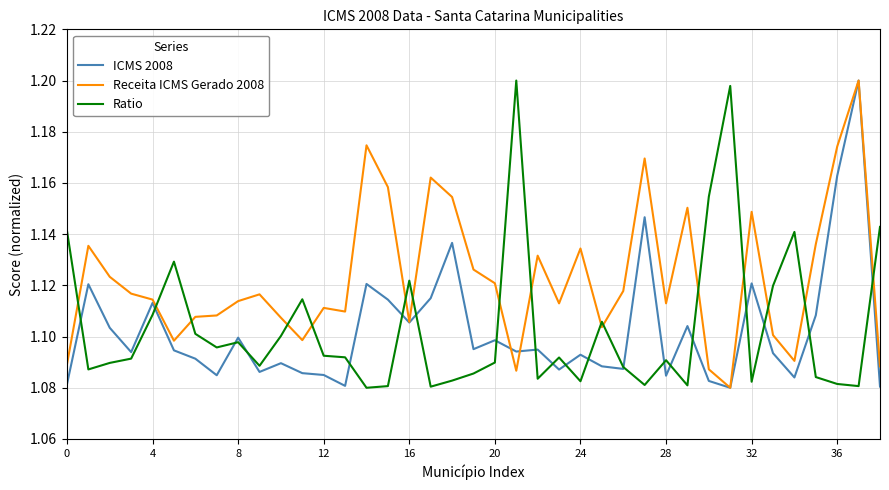

Which series has the largest total across all categories?

Receita ICMS Gerado 2008